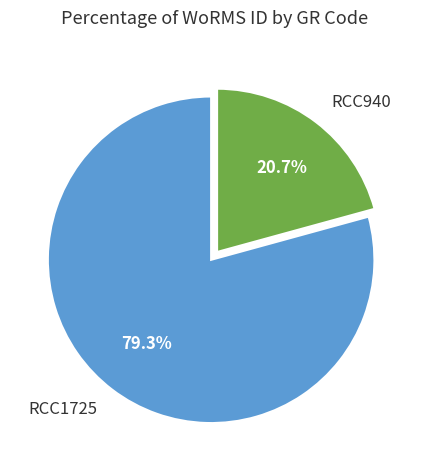

Is it true that RCC1725 is 73% of the pie?

False